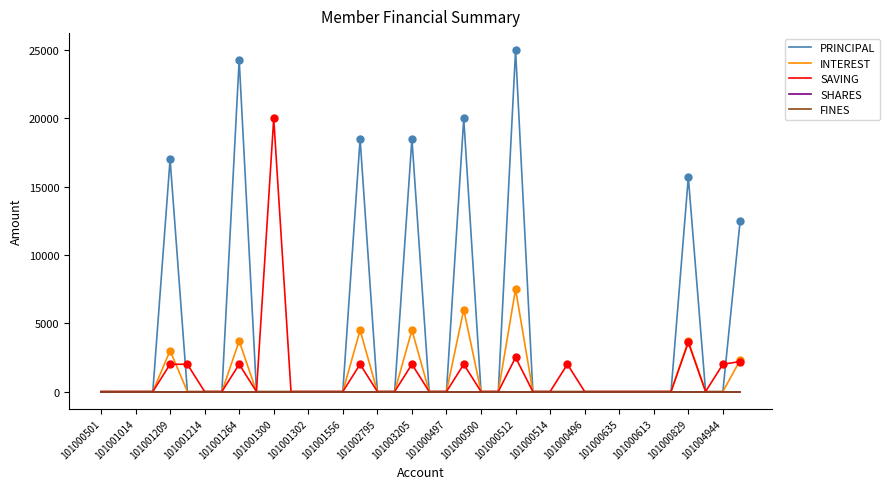

Which series changed the most between 101000497 and 35?

SAVING